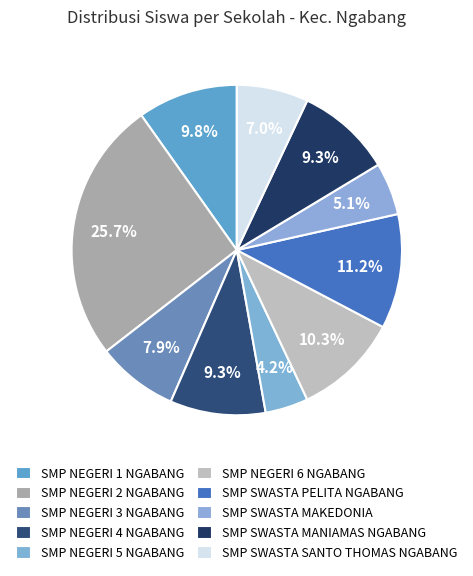

How many slices are in this pie chart?

10